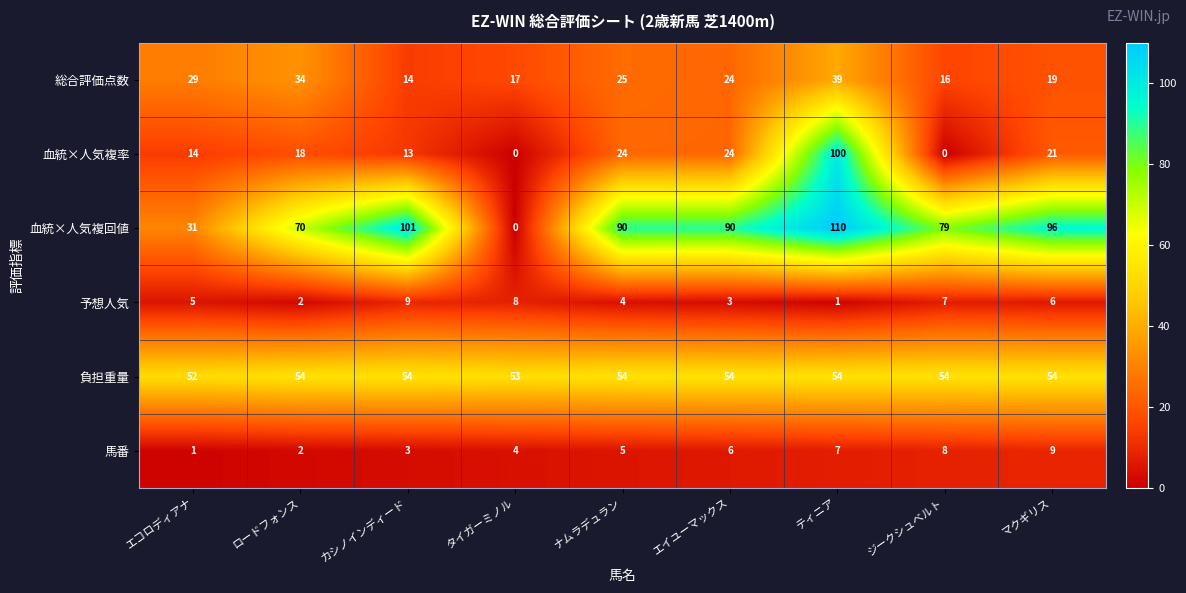

What is the approximate value of 予想人気 at カシノインディード?

9